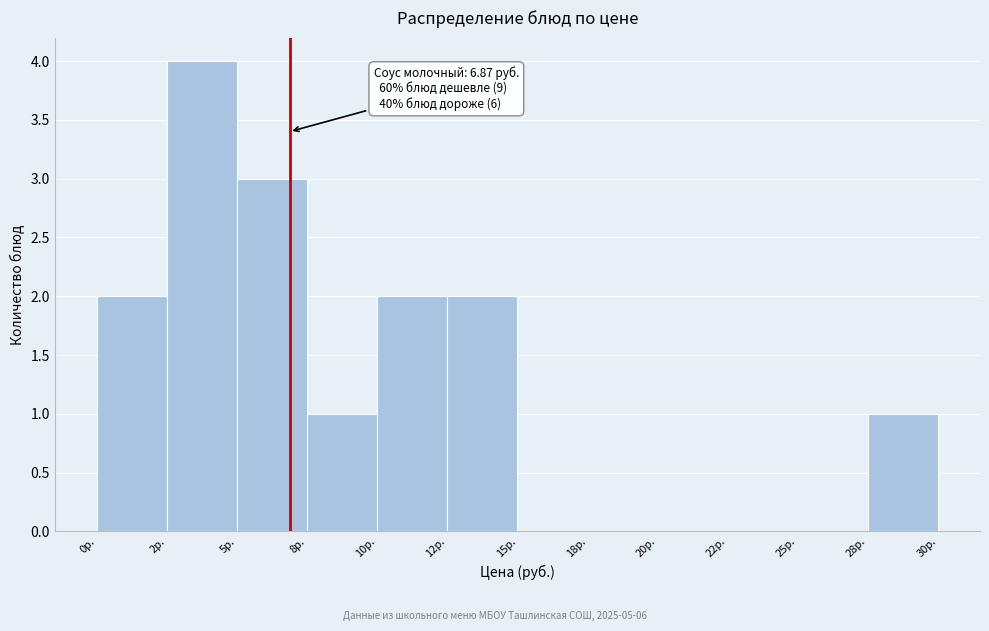

Reading left to right, transcribe all the data shown in this chart.

0р.=2	2р.=4	5р.=3	8р.=1	10р.=2	12р.=2	15р.=0	18р.=0	20р.=0	22р.=0	25р.=0	28р.=1